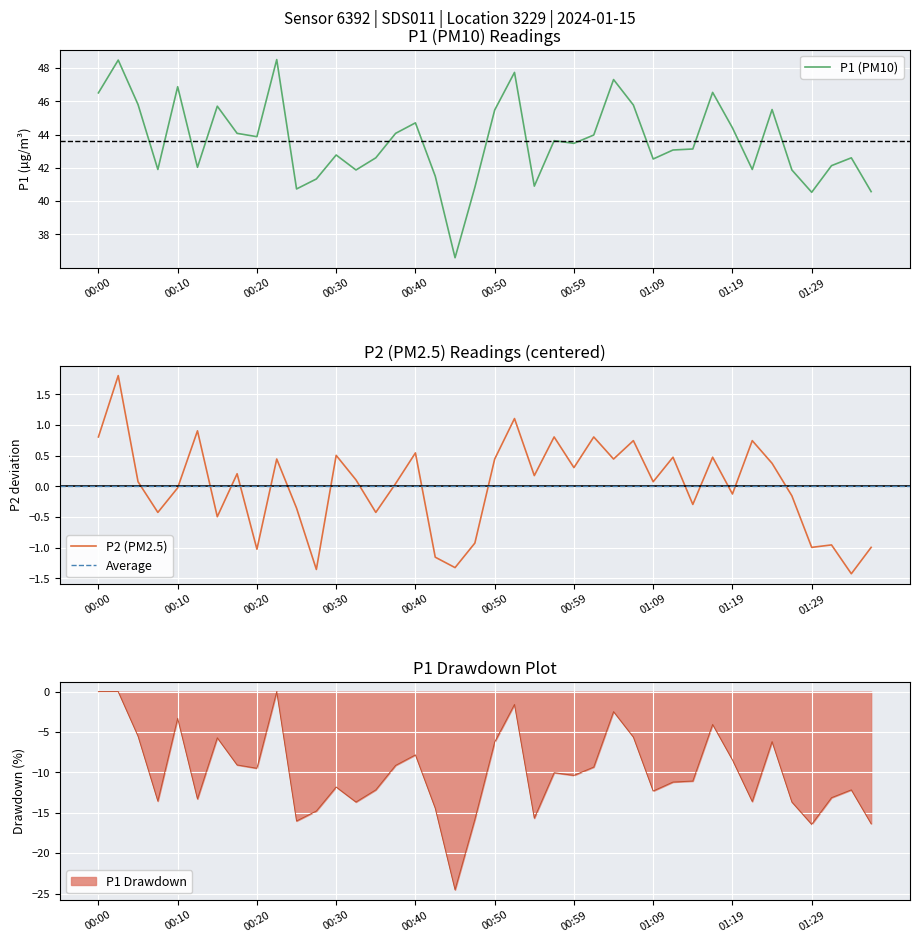

How many lines are shown in the chart?

2